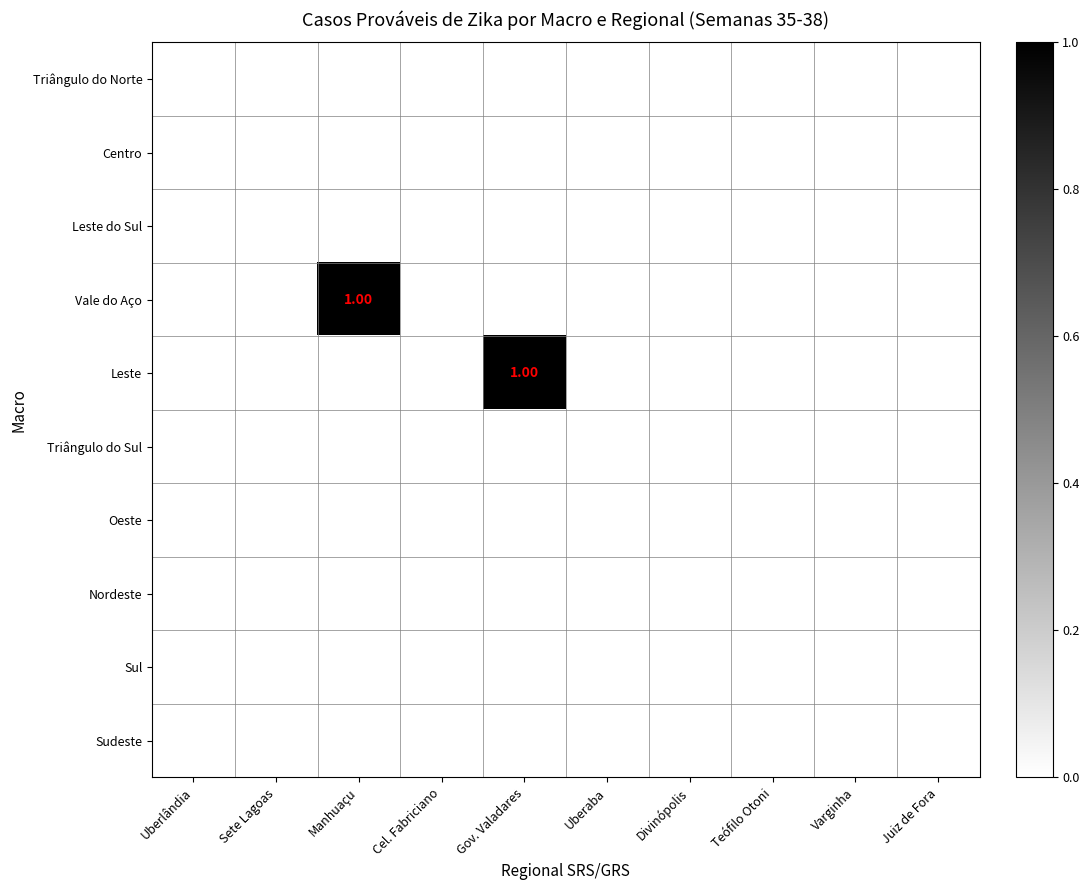

The value of Oeste at Cel. Fabriciano is 0. True or false?

True